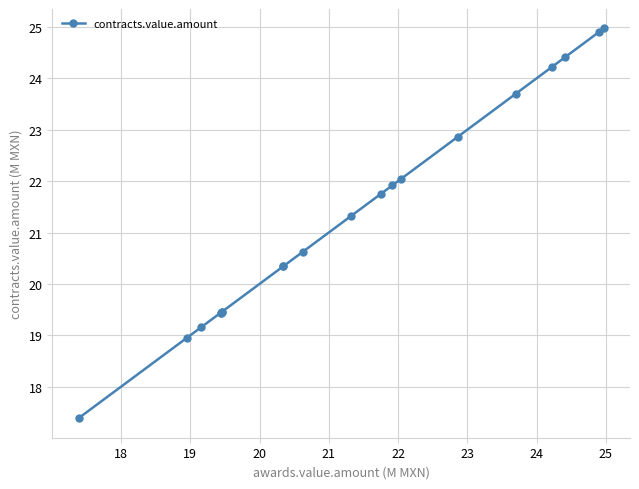

Which has a higher value, 17 or 13?

17